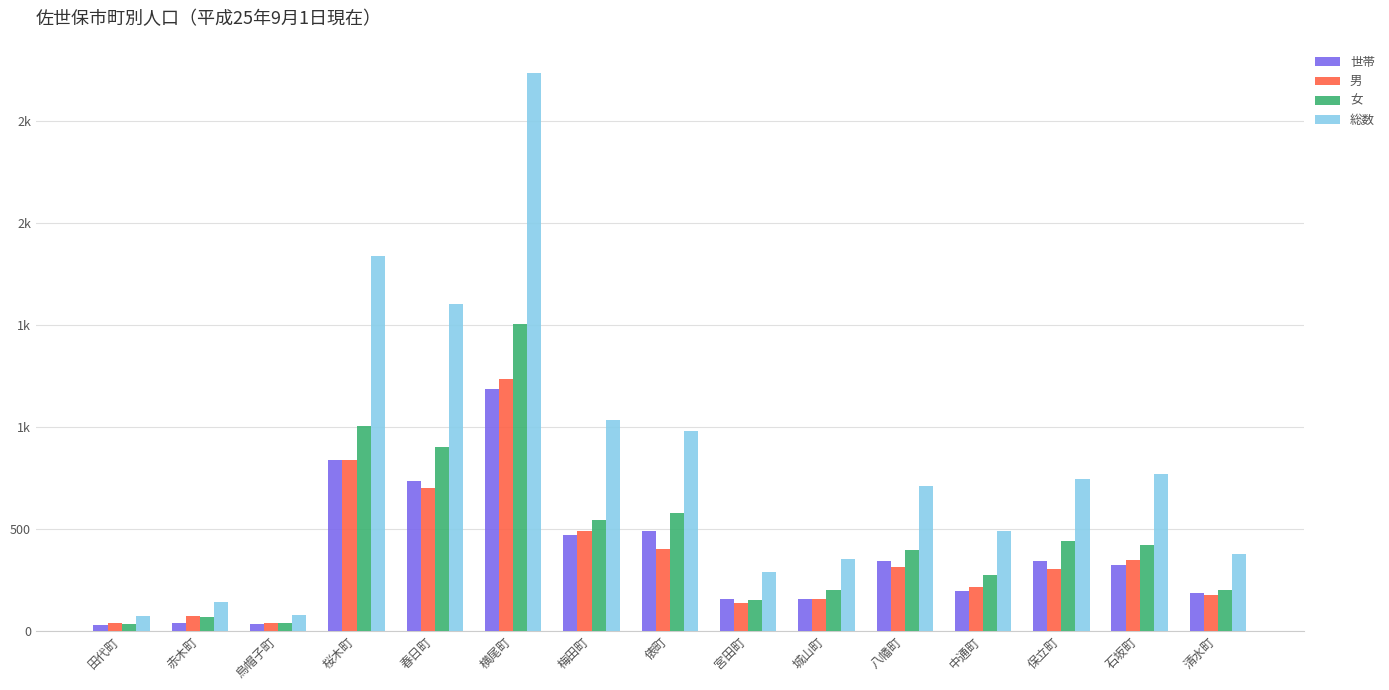

Are the bars horizontal?

No